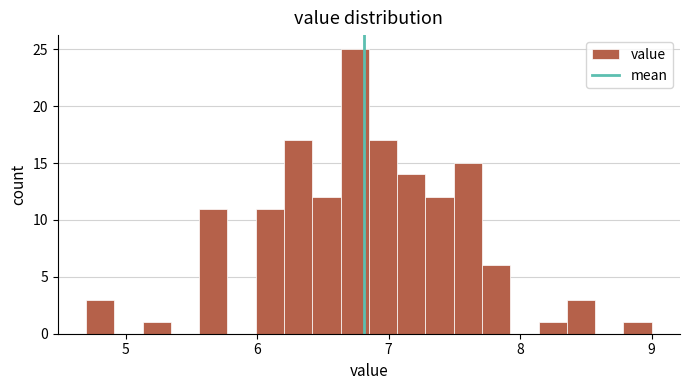

Around what value on the x-axis is the tallest bar? Give the approximate position of its centre, as read against the axis.

6.7